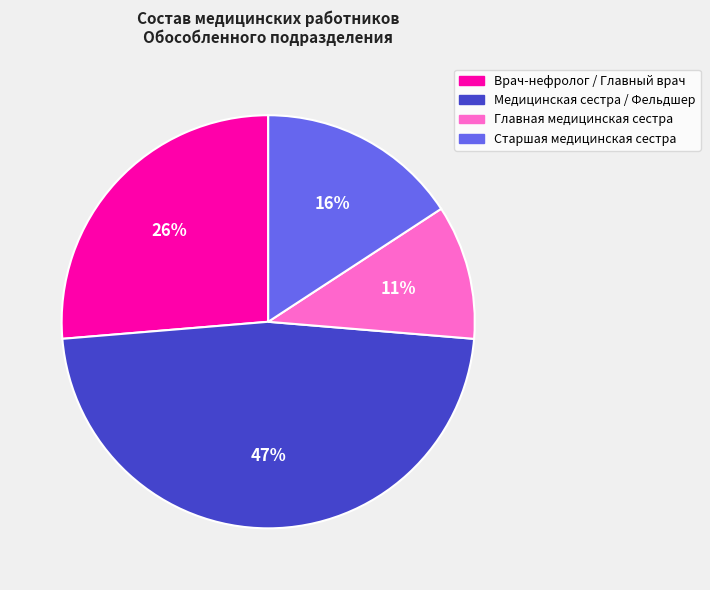

Rank the categories by value from highest to lowest.

Медицинская сестра / Фельдшер, Врач-нефролог / Главный врач, Старшая медицинская сестра, Главная медицинская сестра